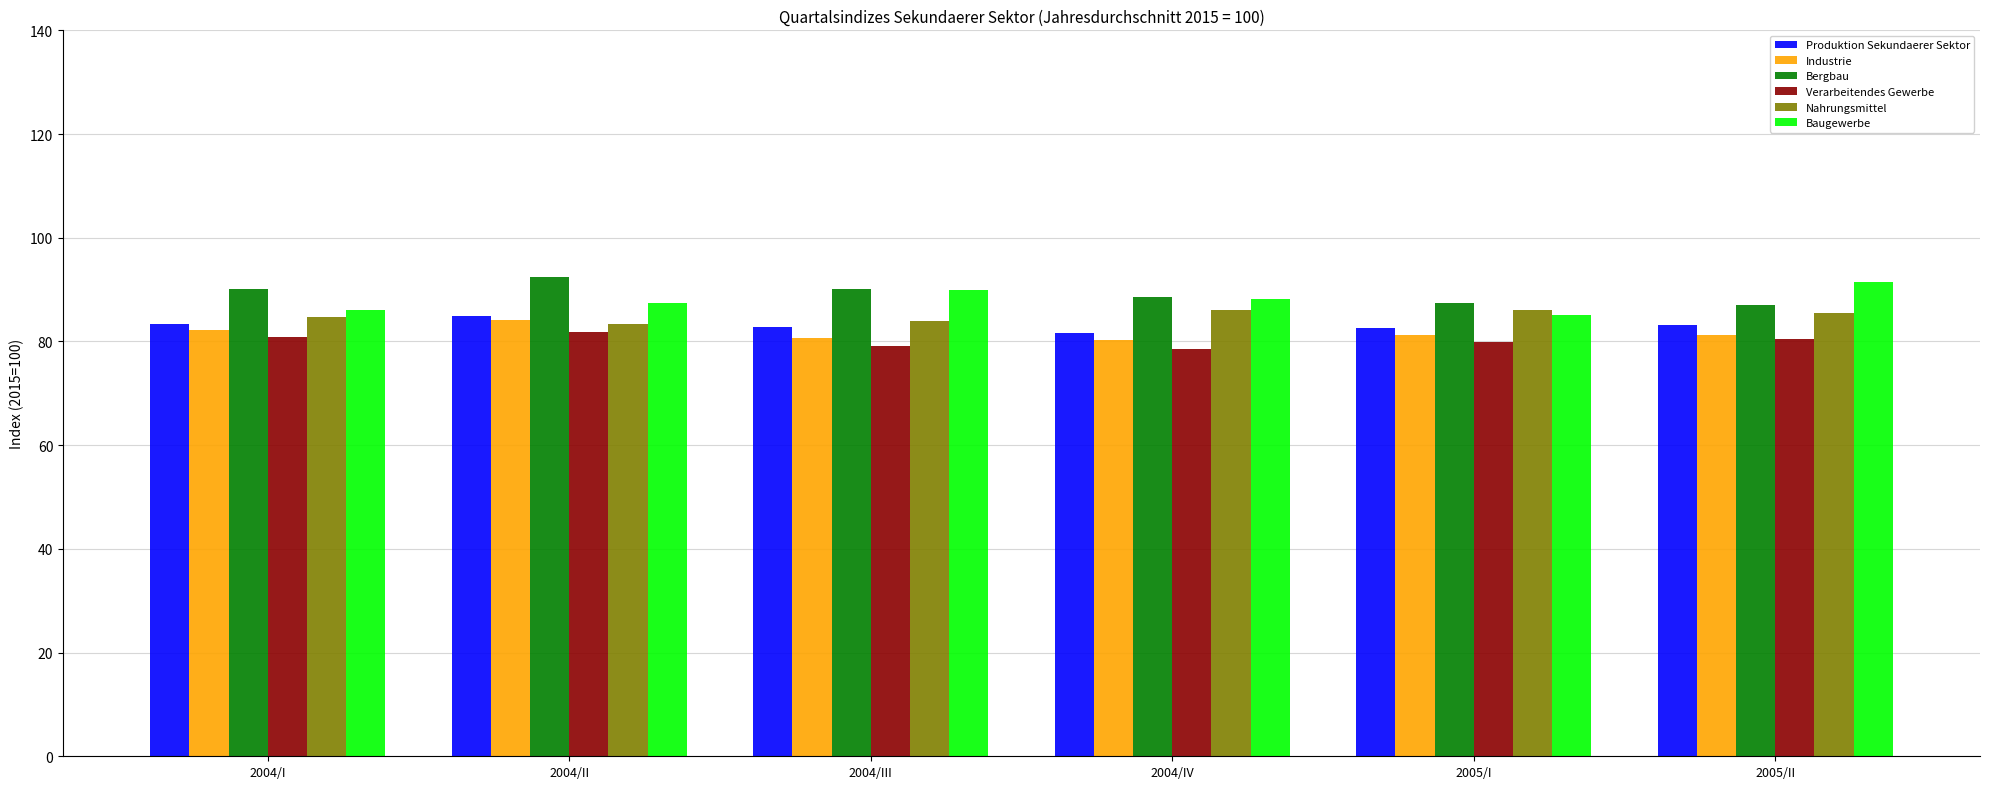

What is the spread (max minus min) of values at 2004/II?

10.5